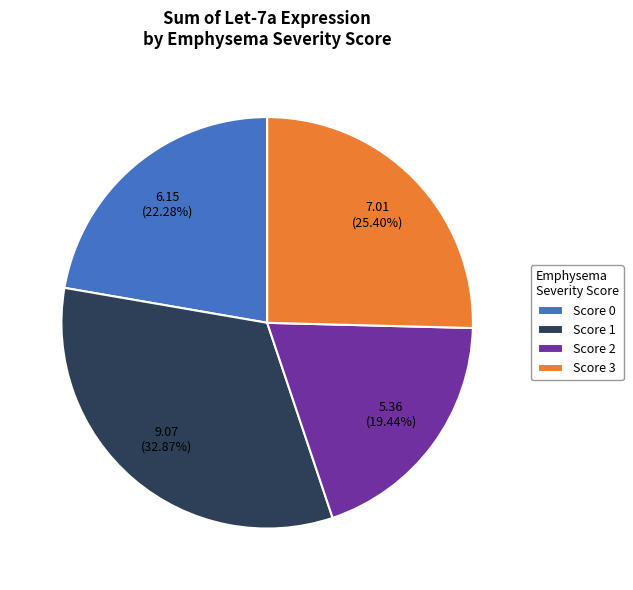

True or false: Score 3 accounts for 1% of the total.

False